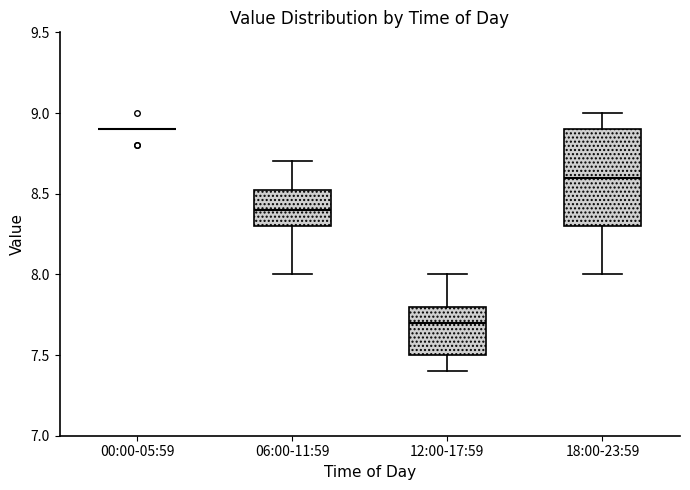

Reading left to right, transcribe this box plot: for each box, give where its median line is, the range the box spans, and where its two whiskers end, as read against the y-axis. The values are not printed on the chart, so give them approximately, as read against the axis.

00:00-05:59: box collapsed to a line at 8.90, whiskers 8.90 to 8.90
06:00-11:59: median 8.40, box 8.30 to 8.55, whiskers 8.00 to 8.70
12:00-17:59: median 7.70, box 7.50 to 7.80, whiskers 7.40 to 8.00
18:00-23:59: median 8.60, box 8.30 to 8.90, whiskers 8.00 to 9.00